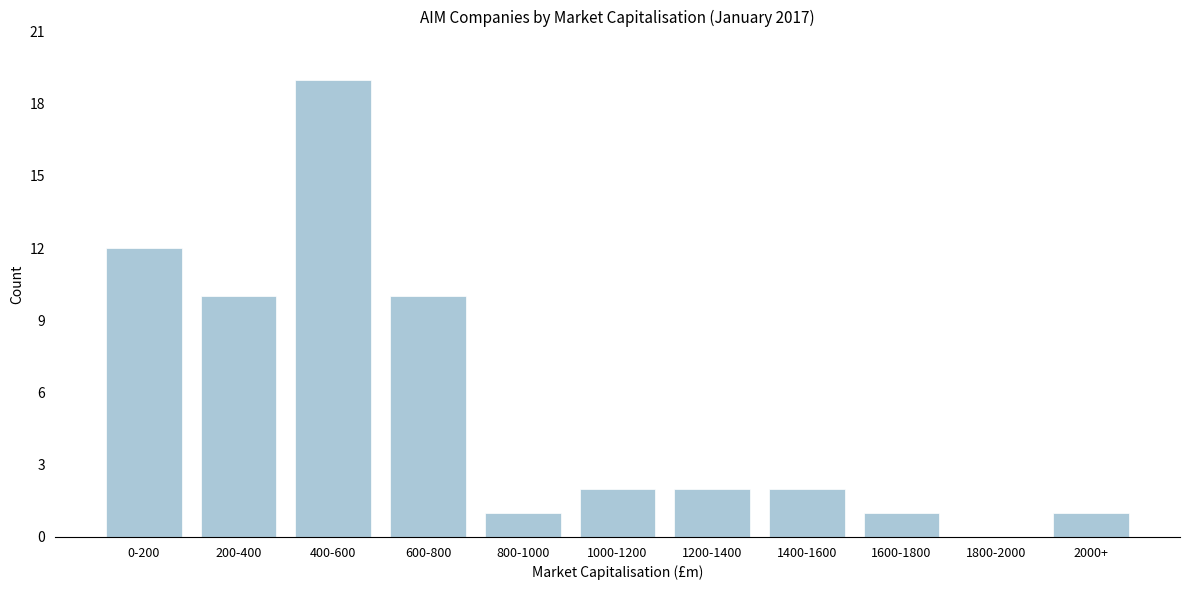

Reading left to right, extract all data points from this chart.

0-200=12	200-400=10	400-600=19	600-800=10	800-1000=1	1000-1200=2	1200-1400=2	1400-1600=2	1600-1800=1	1800-2000=0	2000+=1